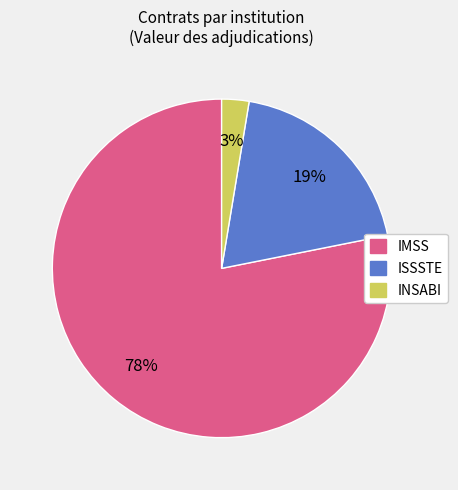

Count the number of slices in the pie.

3